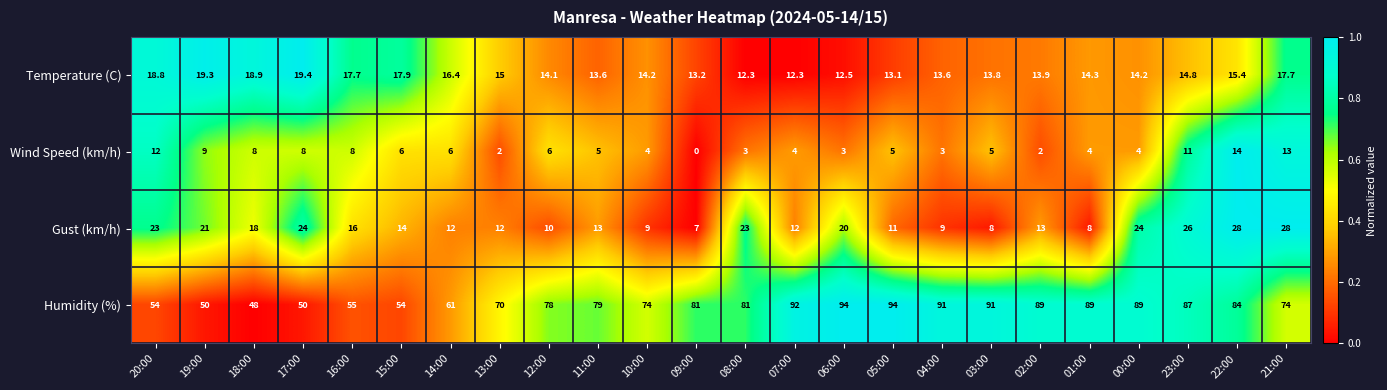

Which series has the largest total across all categories?

Humidity (%)